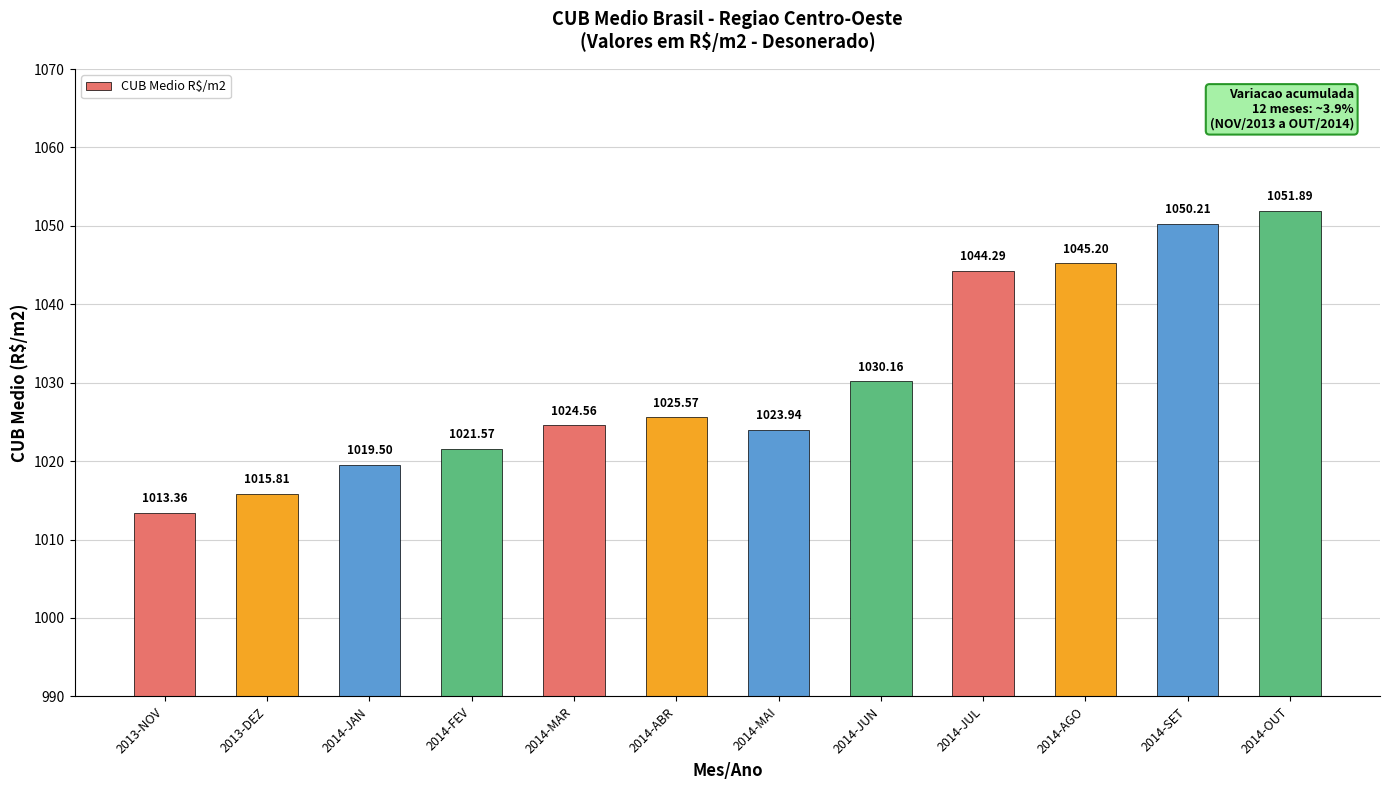

Which category has the highest value across all series?

2014-OUT